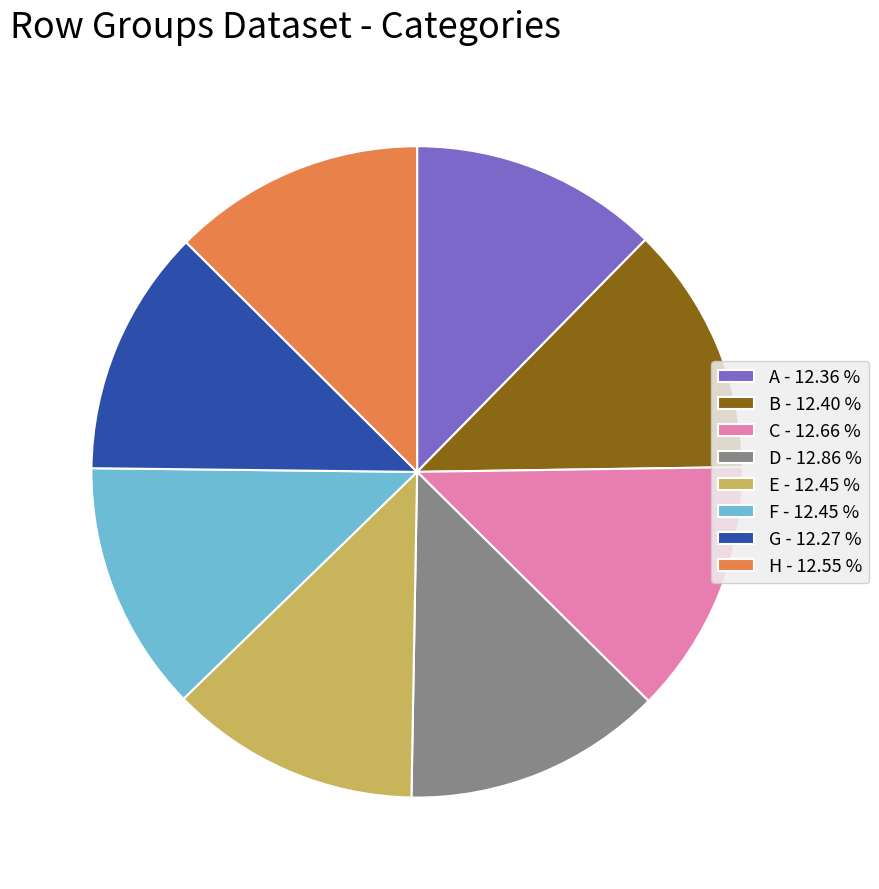

Is the sum of E - 12.45 % and B - 12.40 % greater than half?

No